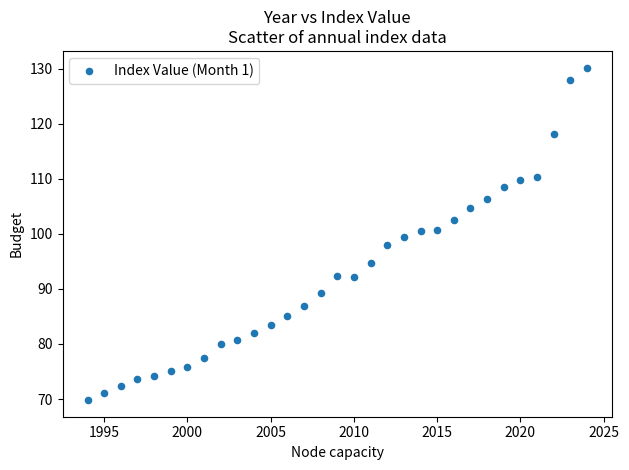

What is the range of Y values (max minus min)?

60.4